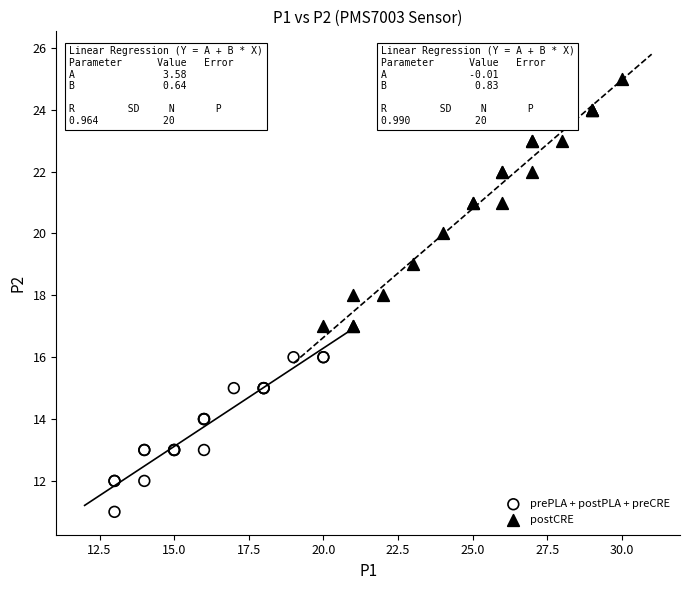

Which series contains the lowest Y value?

prePLA + postPLA + preCRE